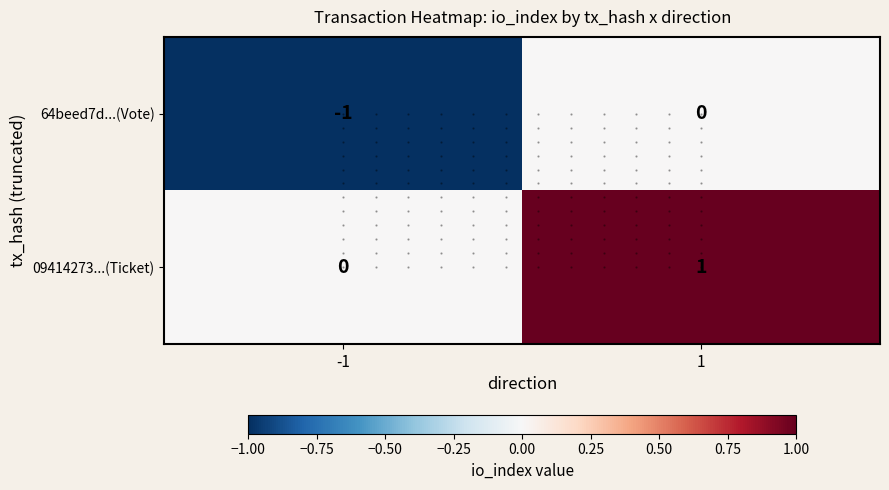

Is the value of 09414273...(Ticket) at -1 greater than the value of 64beed7d...(Vote) at -1?

Yes